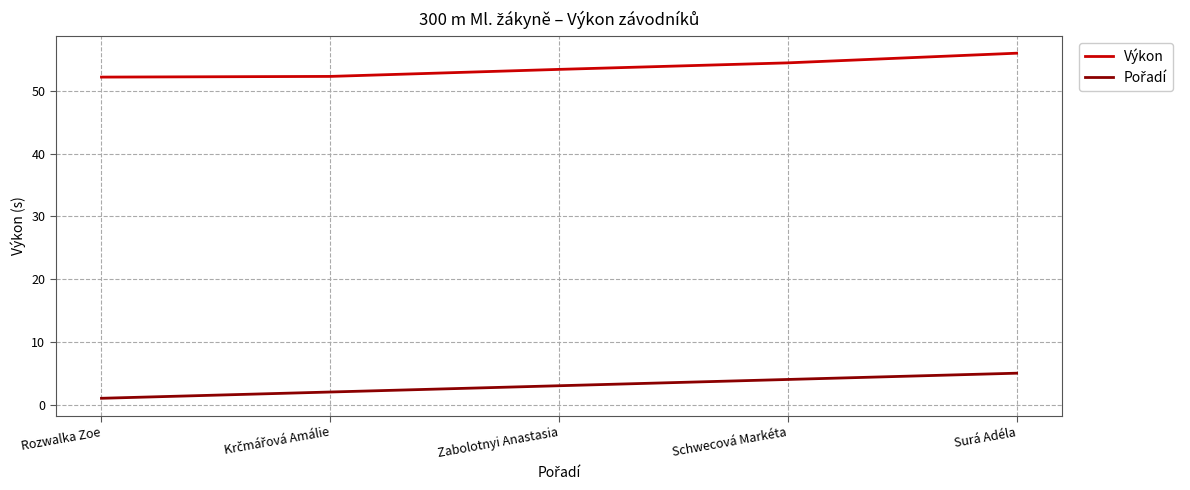

At which category is the sum across all series the highest?

Surá Adéla